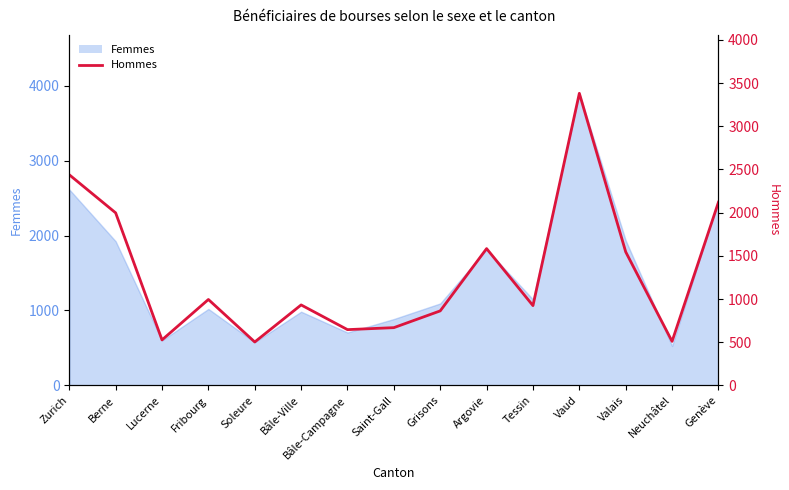

Which label corresponds to the largest value in the chart?

Vaud